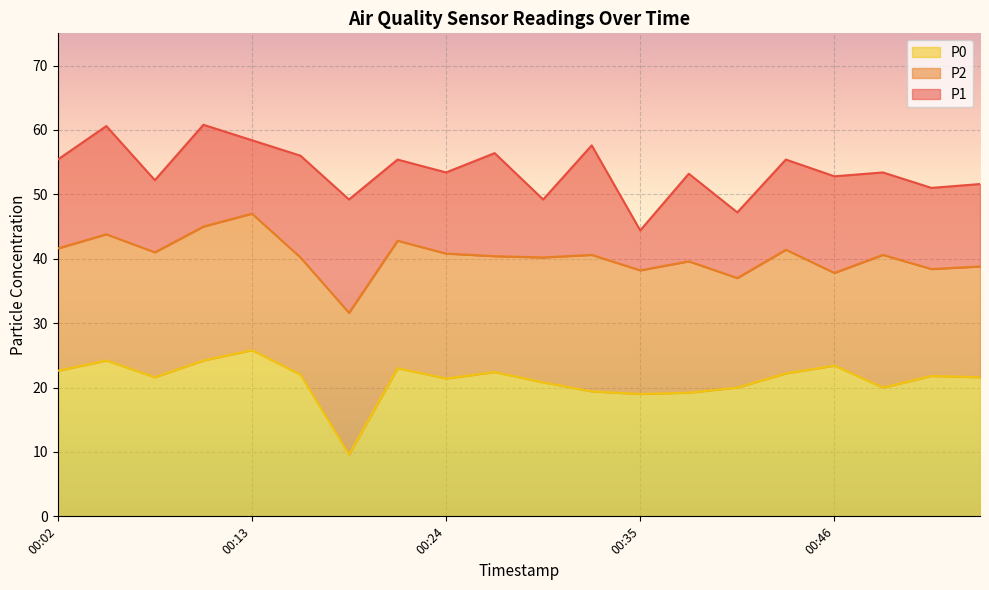

Where is the first local minimum for P0?

00:07